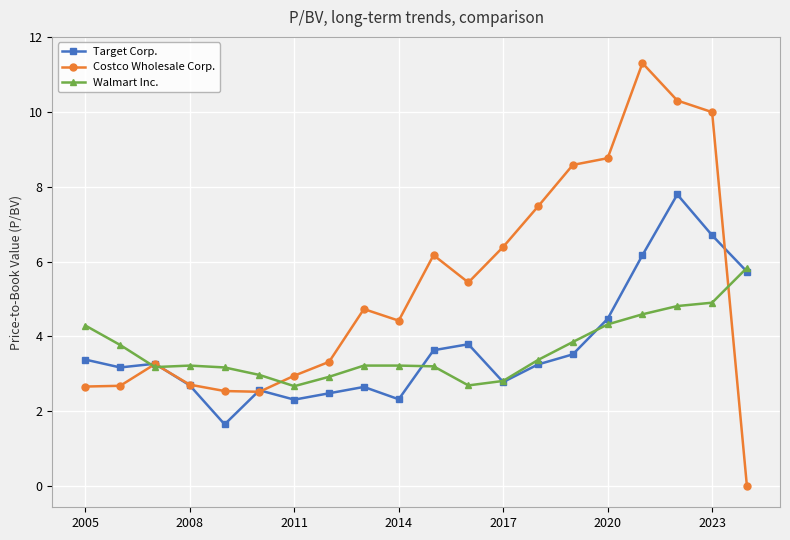

True or false: Target Corp. has more than 0 points higher than both neighbors.

True